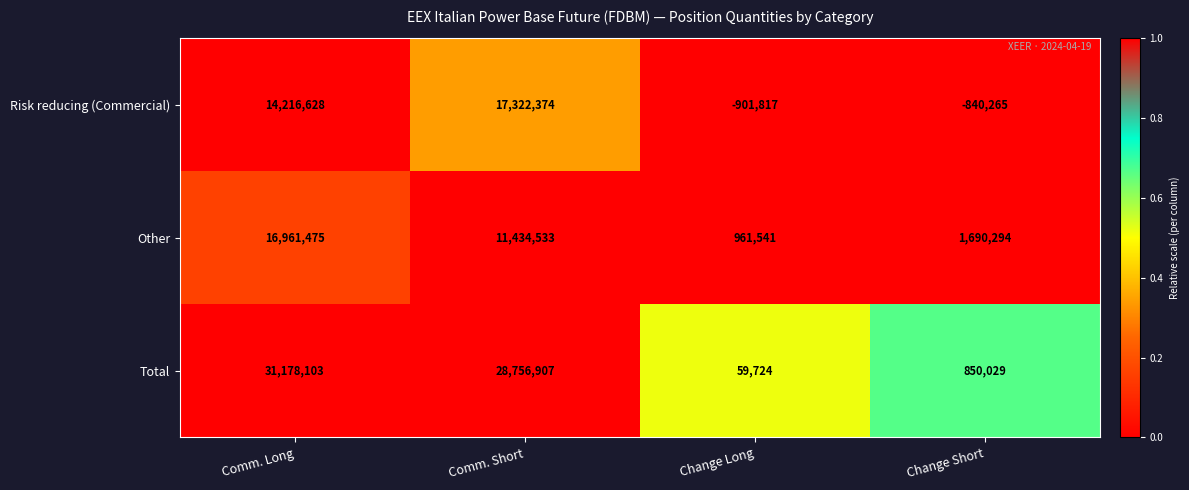

Where is Total nearest to the value 15618913?

Comm. Short